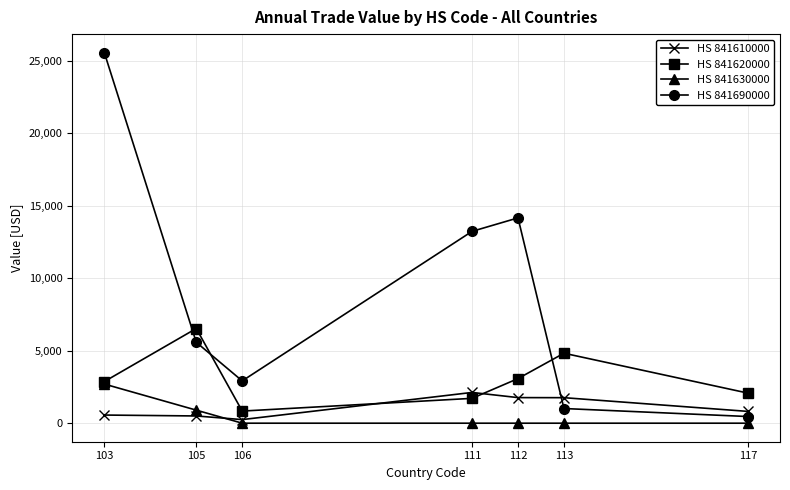

True or false: HS 841690000 has more than 2 interior local peaks.

False